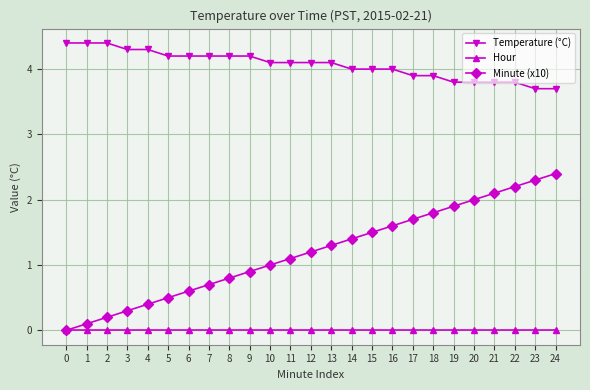

Reading left to right, what are all the values shown in this chart?

Temperature (°C): 4.4	4.4	4.4	4.3	4.3	4.2	4.2	4.2	4.2	4.2	4.1	4.1	4.1	4.1	4.0	4.0	4.0	3.9	3.9	3.8	3.8	3.8	3.8	3.7	3.7
Hour: 0.0	0.0	0.0	0.0	0.0	0.0	0.0	0.0	0.0	0.0	0.0	0.0	0.0	0.0	0.0	0.0	0.0	0.0	0.0	0.0	0.0	0.0	0.0	0.0	0.0
Minute (x10): 0.0	0.1	0.2	0.3	0.4	0.5	0.6	0.7	0.8	0.9	1.0	1.1	1.2	1.3	1.4	1.5	1.6	1.7	1.8	1.9	2.0	2.1	2.2	2.3	2.4